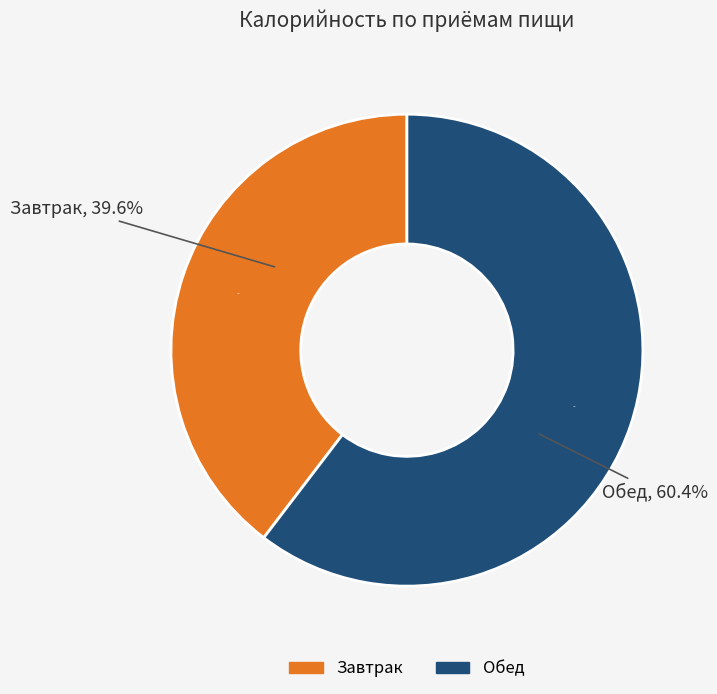

Does Обед represent more than half of the total?

Yes